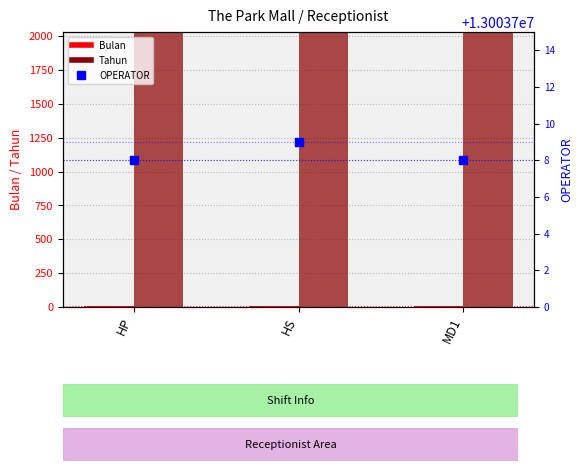

Which series has the largest total across all categories?

OPERATOR